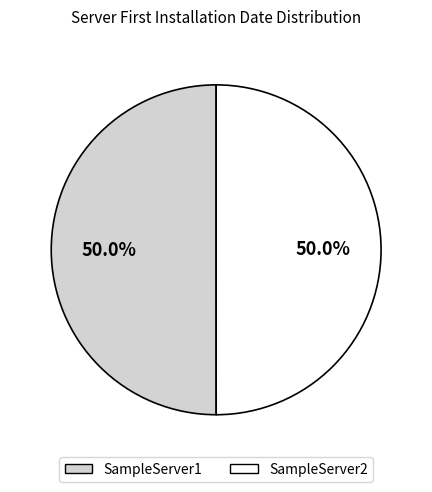

Count the number of slices in the pie.

2